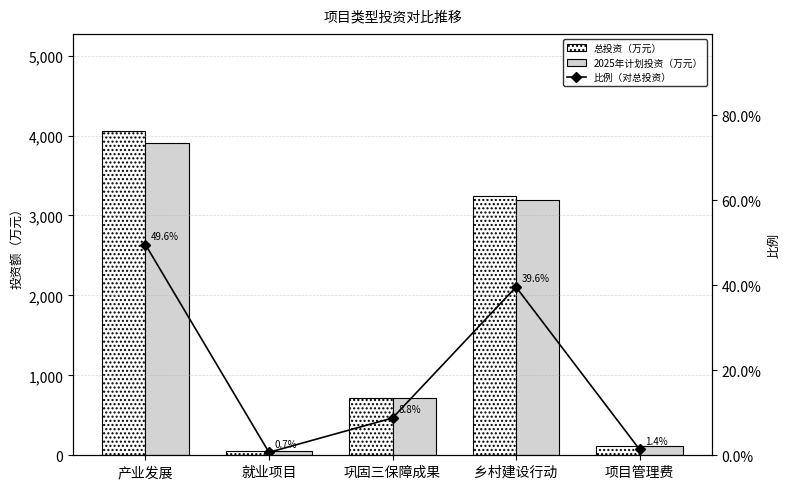

Reading left to right, transcribe all the data shown in this chart.

总投资（万元）: 4055.5	56.6	717.3	3239.0	112.0
2025年计划投资（万元）: 3905.5	56.6	717.3	3189.0	112.0
比例（对总投资）: 0.5	0.0	0.1	0.4	0.0